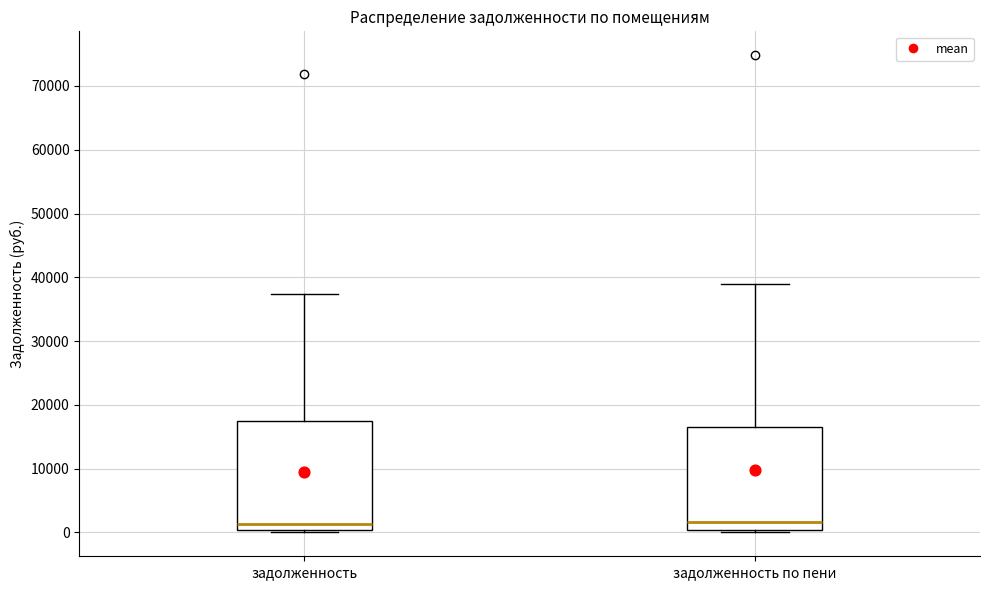

Reading left to right, transcribe this box plot: for each box, give where its median line is, the range the box spans, and where its two whiskers end, as read against the y-axis. The values are not printed on the chart, so give them approximately, as read against the axis.

задолженность: median 1000, box 0 to 17000, whiskers 0 (just below the box's lower edge) to 37000
задолженность по пени: median 2000, box 0 to 17000, whiskers 0 (just below the box's lower edge) to 39000